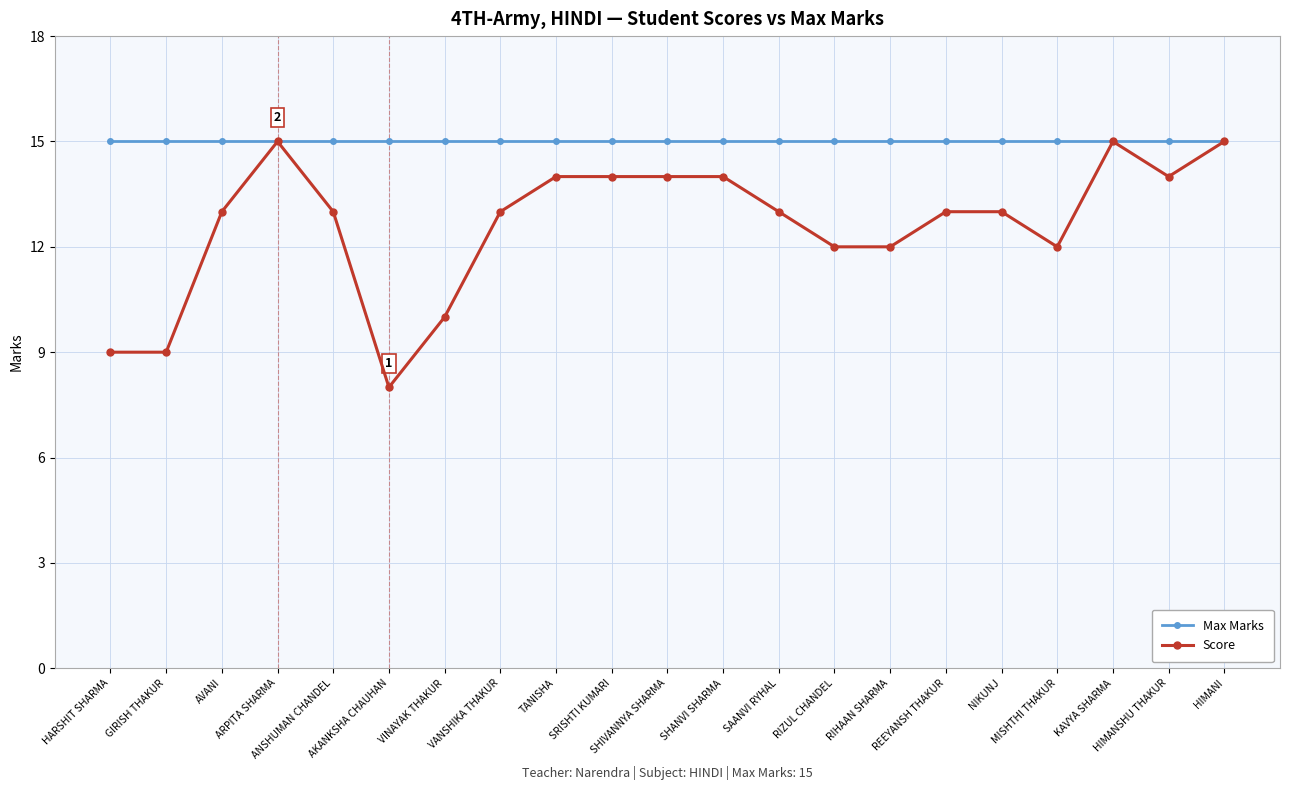

Rank the series at HARSHIT SHARMA from highest to lowest value.

Max Marks, Score